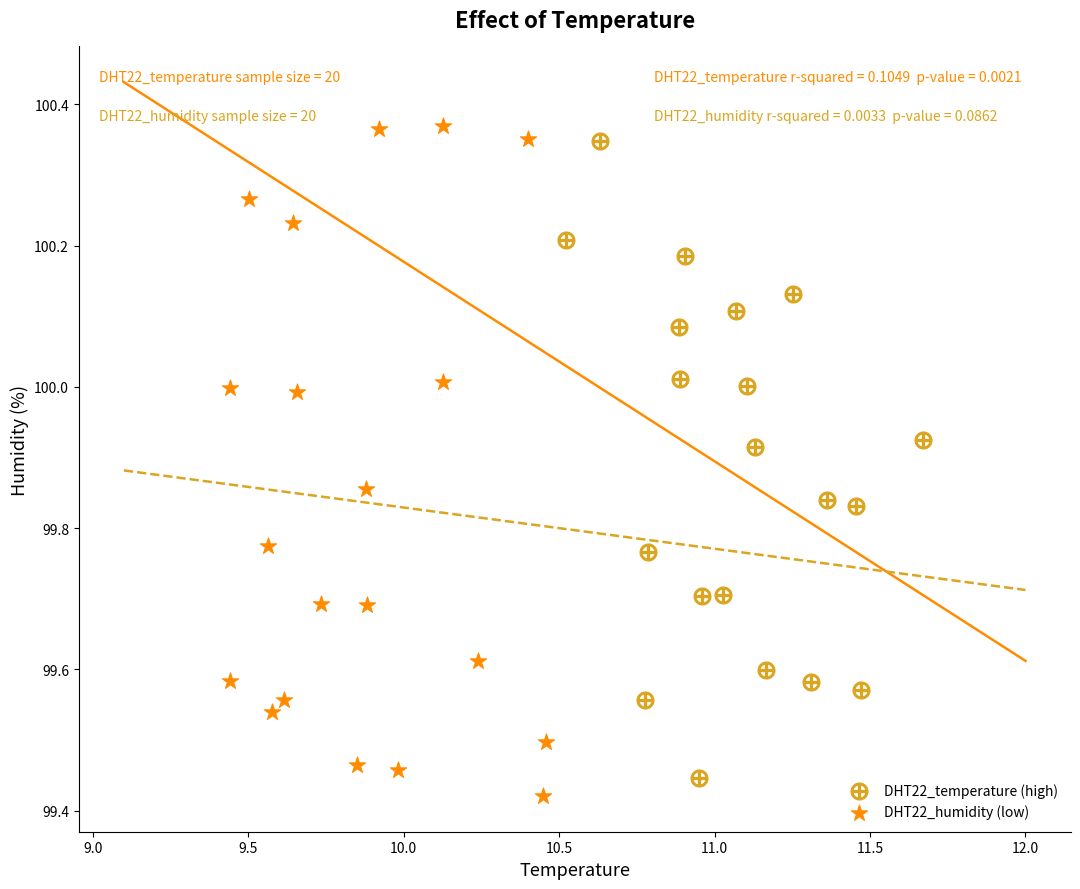

Which series has the widest spread of Y values?

DHT22_humidity (low)